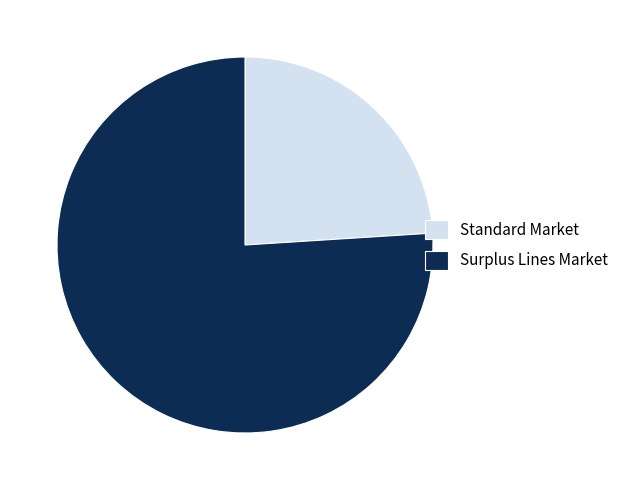

Is it true that Standard Market is 13% of the pie?

False